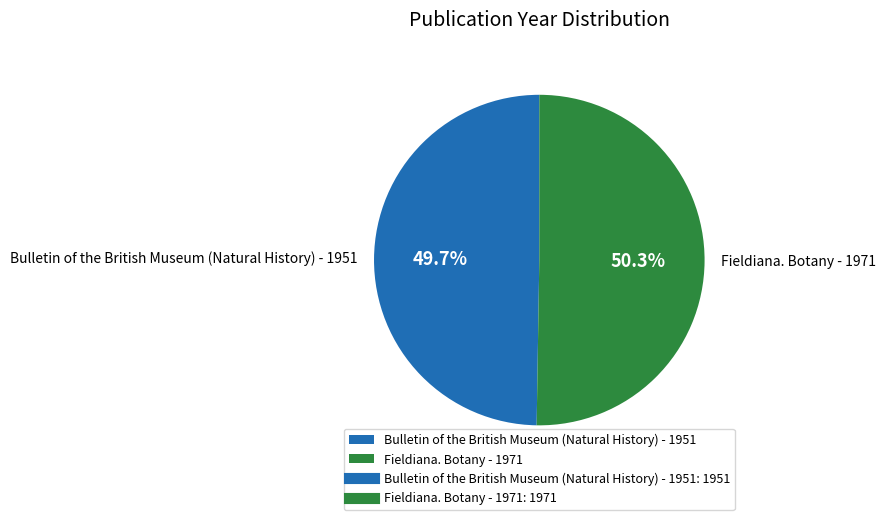

What percentage is the Bulletin of the British Museum (Natural History) - 1951 slice, to the nearest percent?

50%